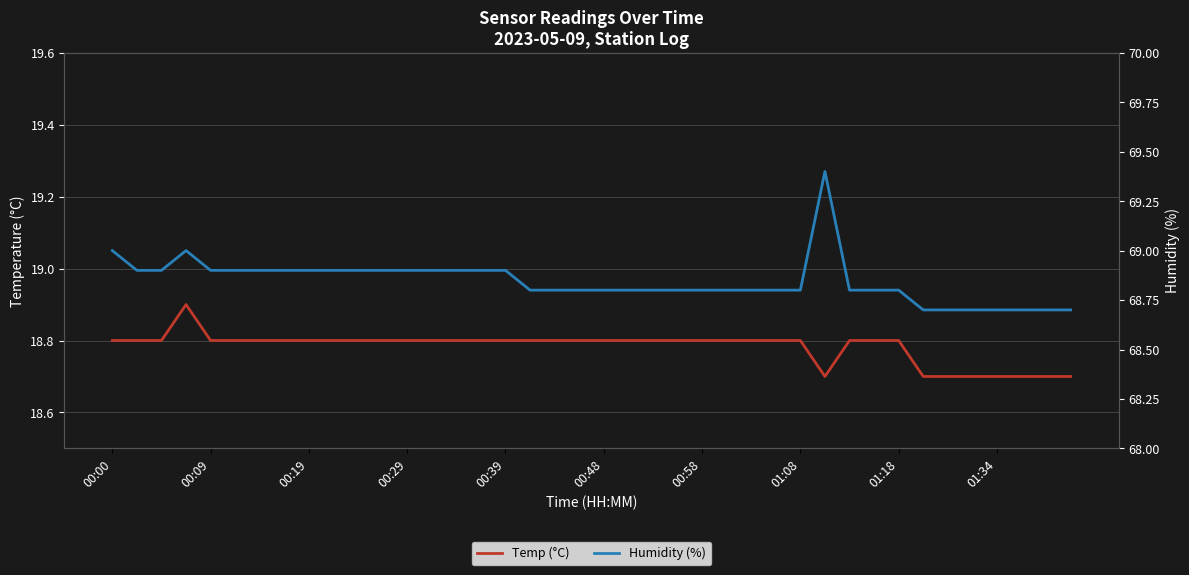

What is the value of the Temp (°C) point at the 26th from the left?

18.8